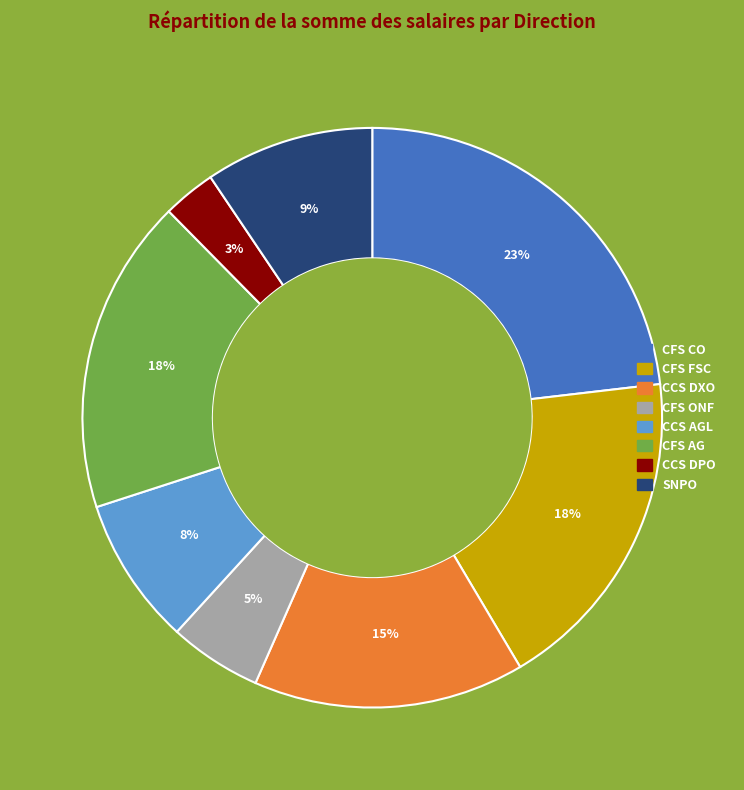

Does any single category account for the majority?

No